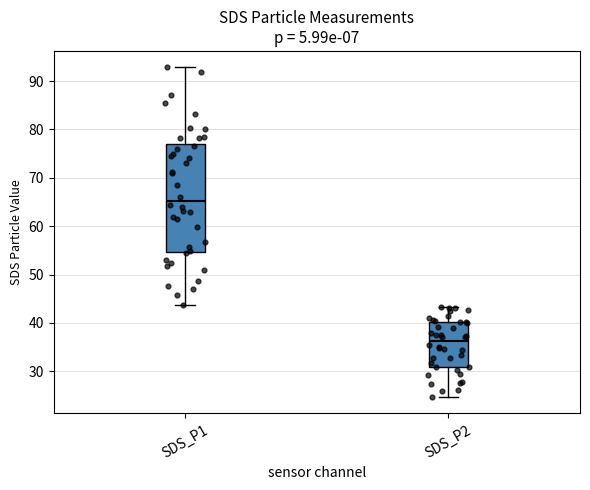

Which box's median line is the lowest?

SDS_P2